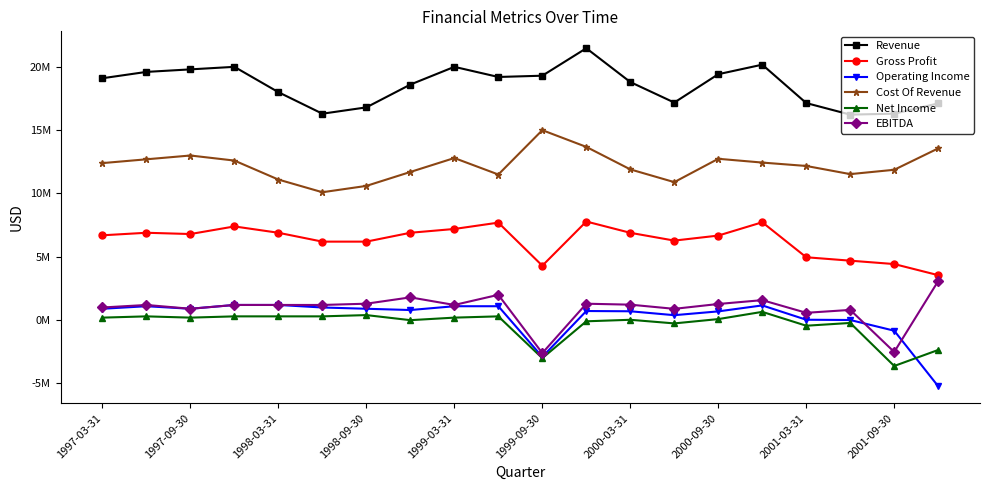

Which series has the largest total across all categories?

Revenue